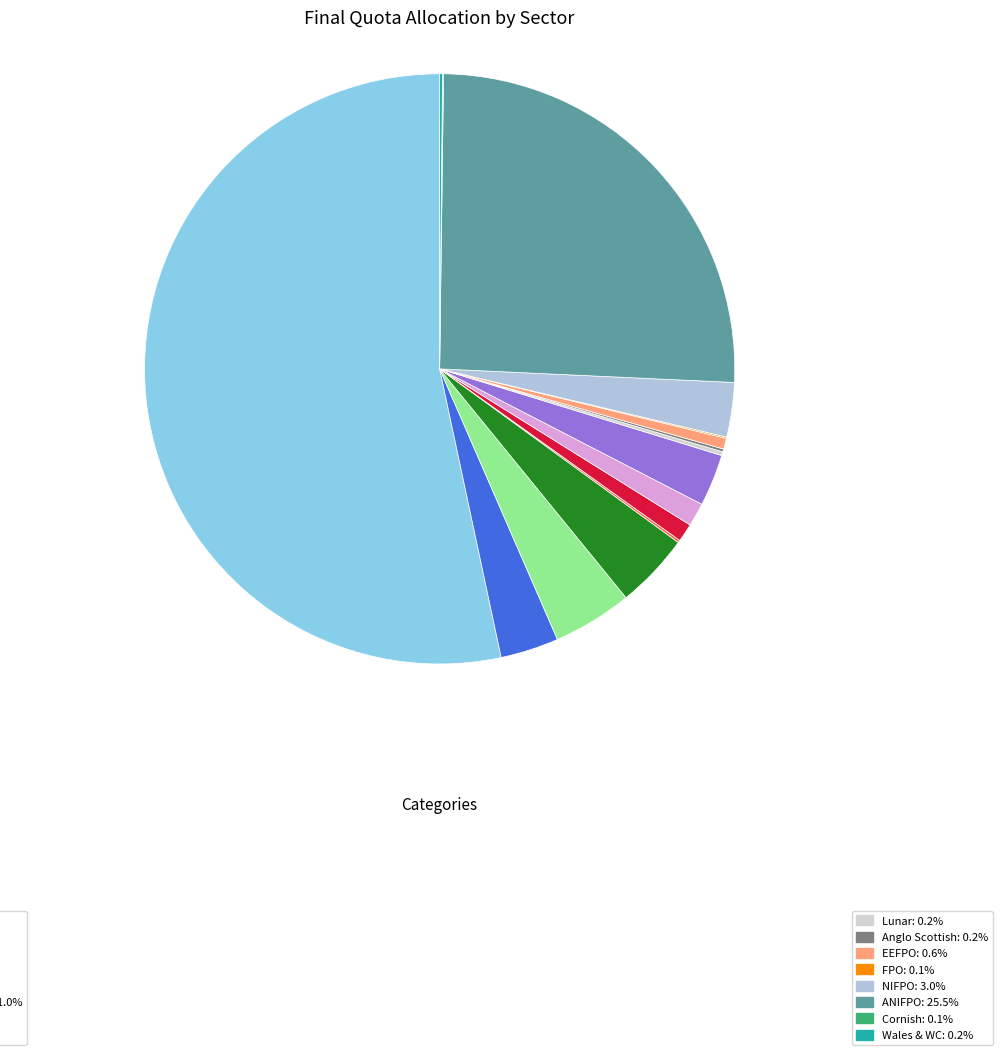

Which slice is the smallest?

Cornish